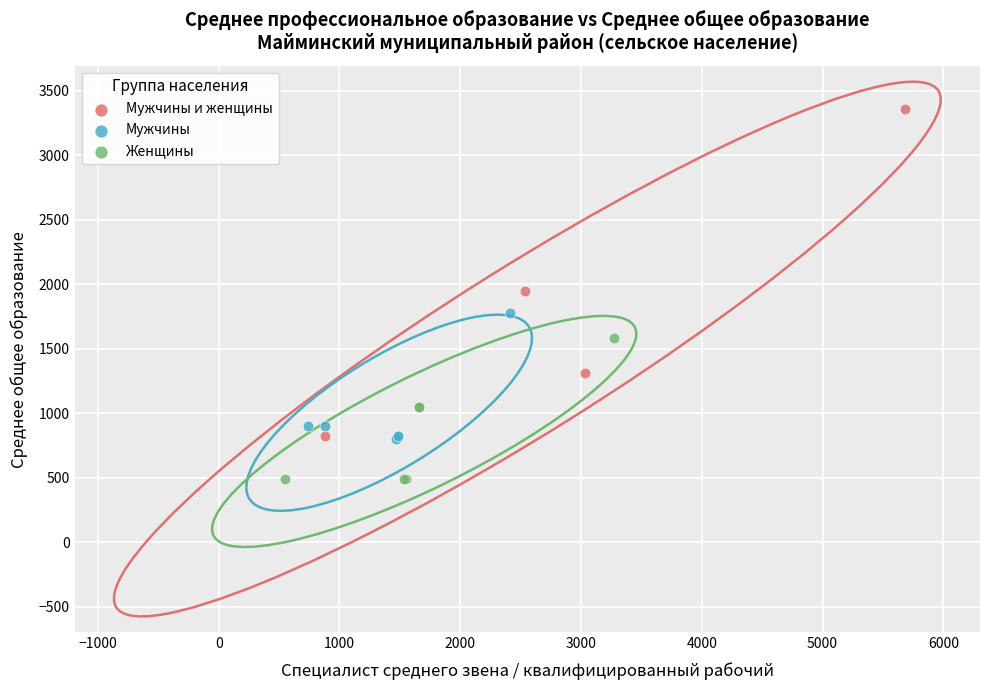

What are all the series names shown in the legend?

Мужчины и женщины, Мужчины, Женщины